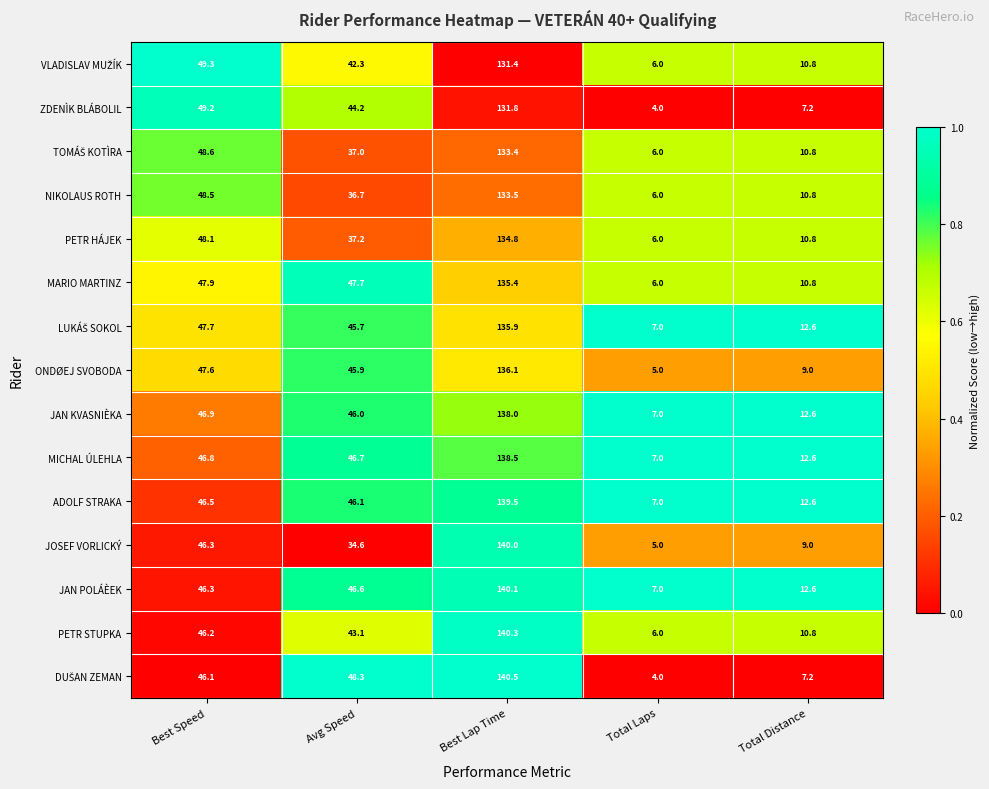

At which category is the sum across all series the highest?

Best Lap Time